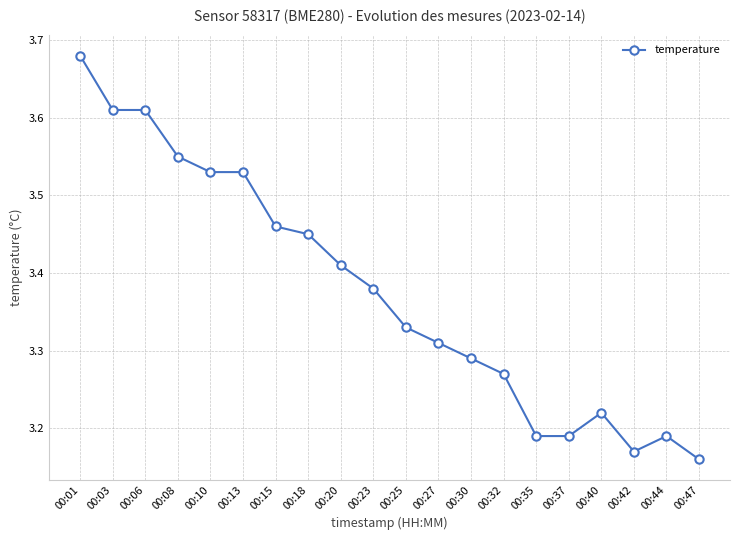

True or false: the data has more than 0 interior local peaks.

True